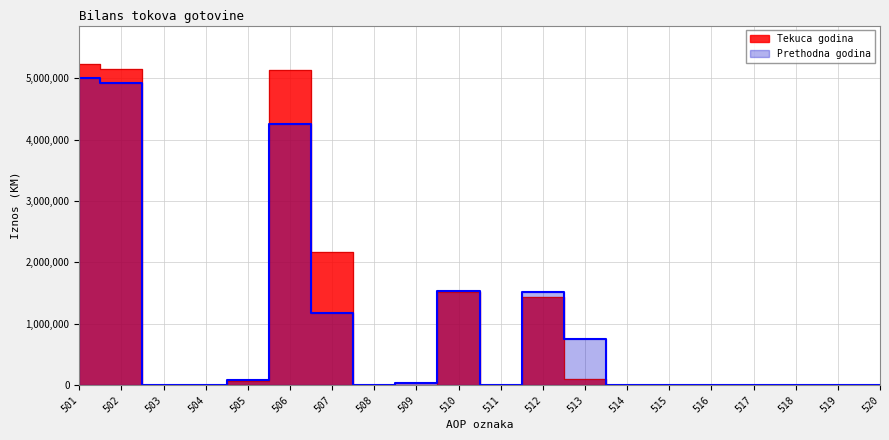

Where is Tekuca godina nearest to the value 2614350?

507